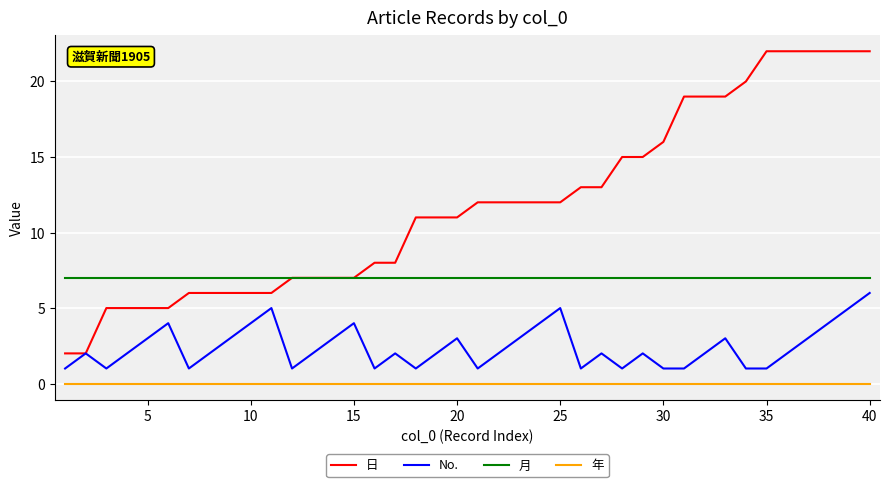

What is the maximum value for 月?

7